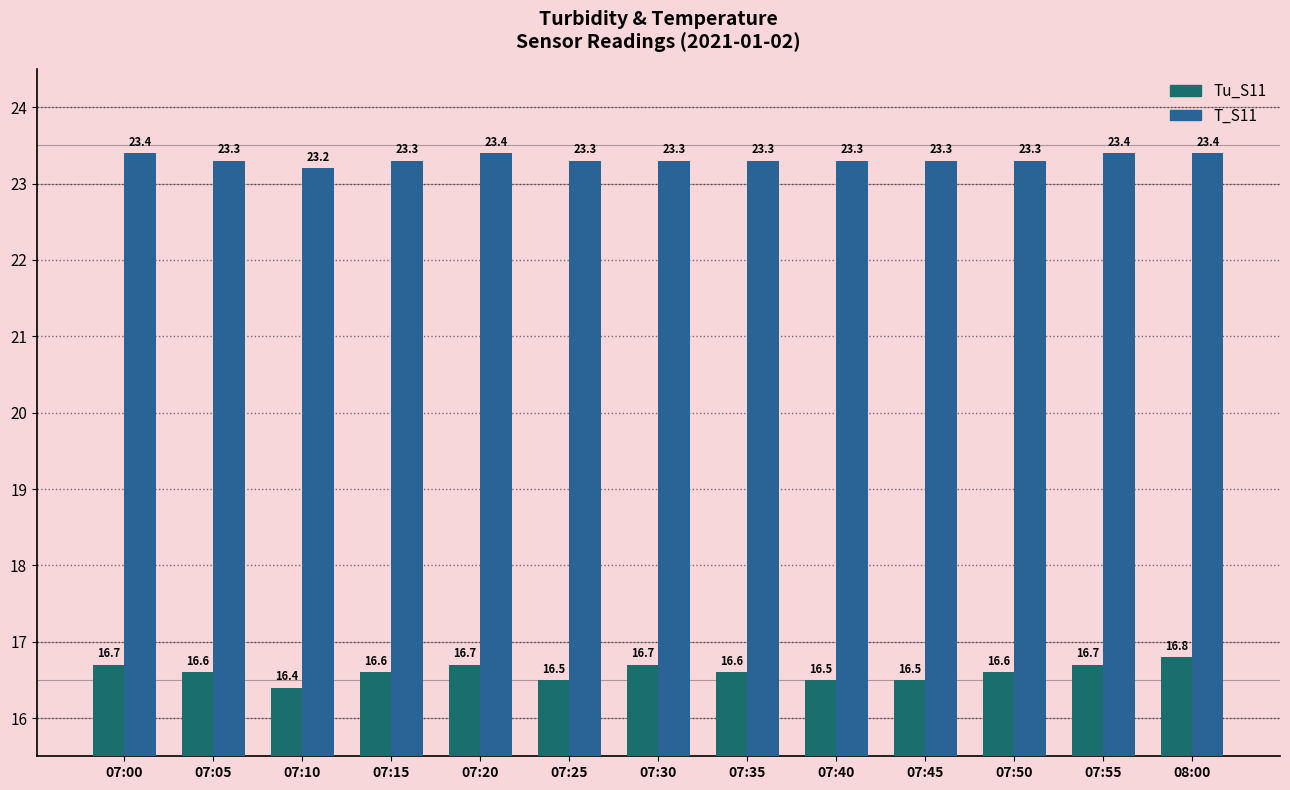

What is the sum of all Tu_S11 values?

215.9